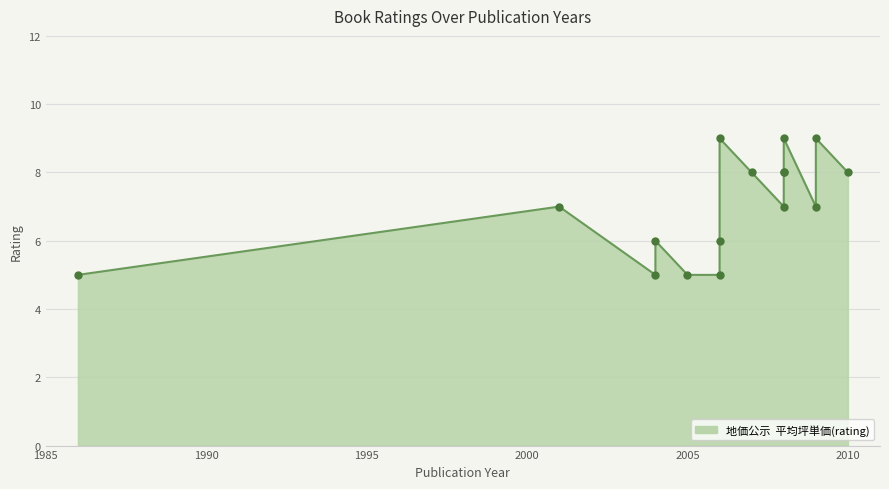

Which has a higher value, 2009-04 or 2001-09?

2009-04